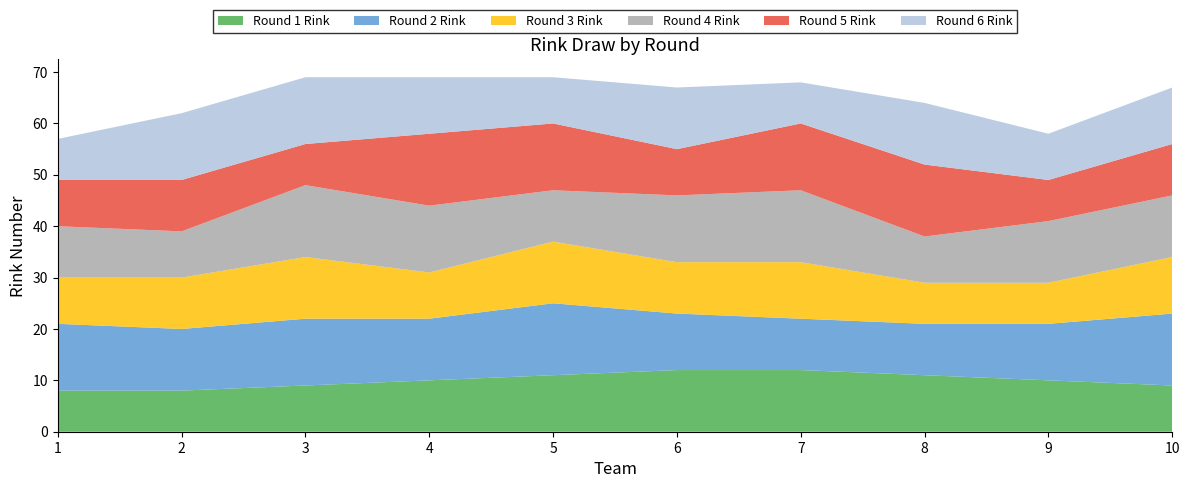

Reading right to left, extract all data points from this chart.

Round 1 Rink: 9	10	11	12	12	11	10	9	8	8
Round 2 Rink: 14	11	10	10	11	14	12	13	12	13
Round 3 Rink: 11	8	8	11	10	12	9	12	10	9
Round 4 Rink: 12	12	9	14	13	10	13	14	9	10
Round 5 Rink: 10	8	14	13	9	13	14	8	10	9
Round 6 Rink: 11	9	12	8	12	9	11	13	13	8